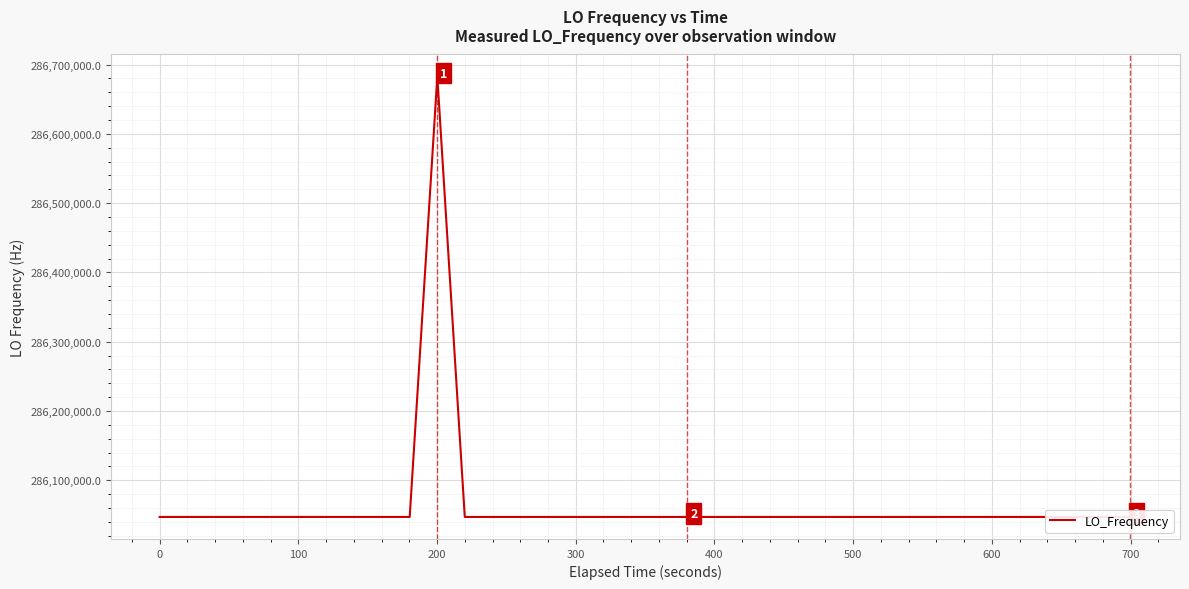

How many categories are shown in the chart?

40